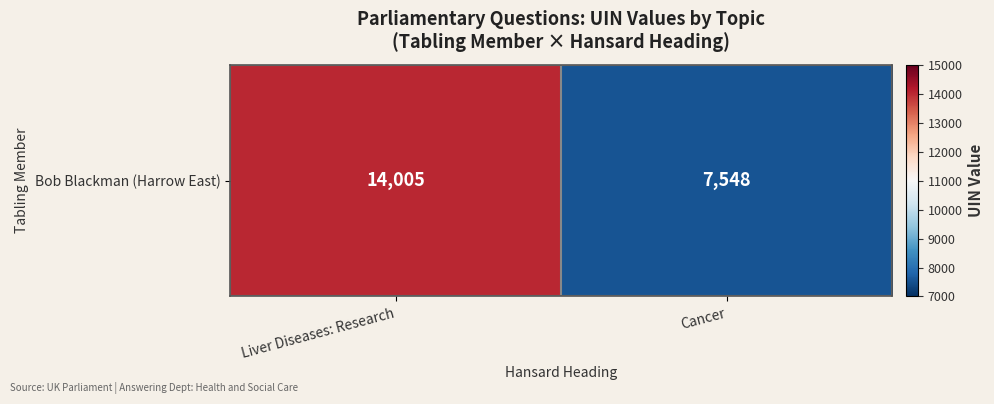

The chart shows a value of 14005 at Liver Diseases: Research. True or false?

True